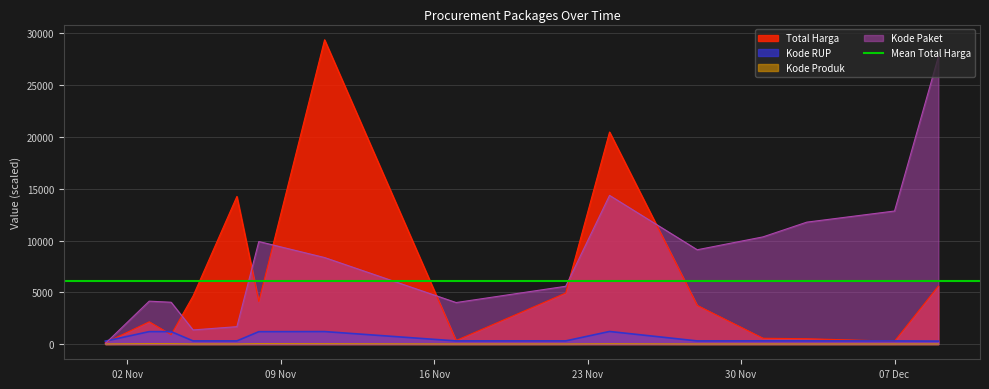

Where is Kode Produk nearest to the value 30?

2021-11-24